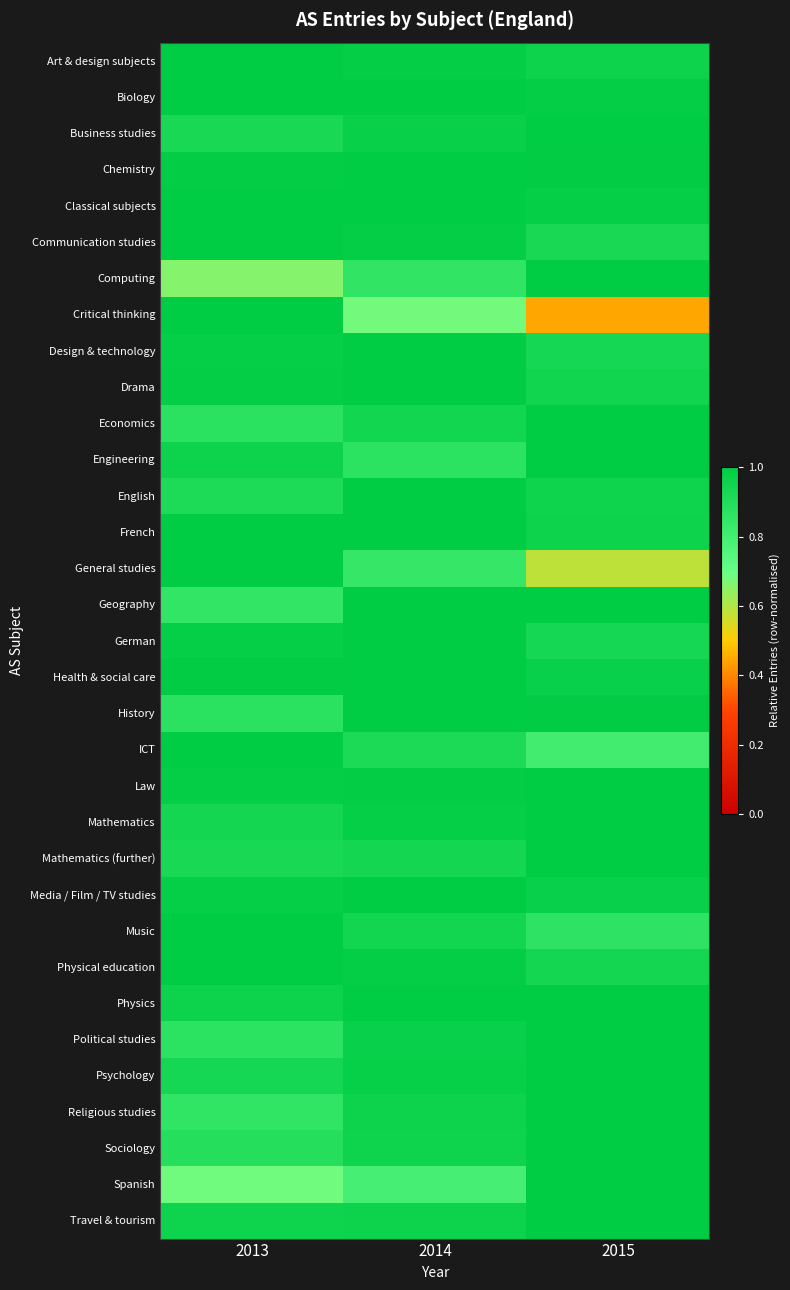

Reading left to right, extract all data points from this chart.

Art & design subjects: 2013=1.0	2014=1.0	2015=1.0
Biology: 2013=1.0	2014=1.0	2015=1.0
Business studies: 2013=0.9	2014=1.0	2015=1.0
Chemistry: 2013=1.0	2014=1.0	2015=1.0
Classical subjects: 2013=1.0	2014=1.0	2015=1.0
Communication studies: 2013=1.0	2014=1.0	2015=0.9
Computing: 2013=0.7	2014=0.9	2015=1.0
Critical thinking: 2013=1.0	2014=0.7	2015=0.4
Design & technology: 2013=1.0	2014=1.0	2015=0.9
Drama: 2013=1.0	2014=1.0	2015=0.9
Economics: 2013=0.9	2014=0.9	2015=1.0
Engineering: 2013=1.0	2014=0.9	2015=1.0
English: 2013=0.9	2014=1.0	2015=1.0
French: 2013=1.0	2014=1.0	2015=1.0
General studies: 2013=1.0	2014=0.8	2015=0.6
Geography: 2013=0.9	2014=1.0	2015=1.0
German: 2013=1.0	2014=1.0	2015=0.9
Health & social care: 2013=1.0	2014=1.0	2015=1.0
History: 2013=0.9	2014=1.0	2015=1.0
ICT: 2013=1.0	2014=0.9	2015=0.8
Law: 2013=1.0	2014=1.0	2015=1.0
Mathematics: 2013=0.9	2014=1.0	2015=1.0
Mathematics (further): 2013=0.9	2014=0.9	2015=1.0
Media / Film / TV studies: 2013=1.0	2014=1.0	2015=1.0
Music: 2013=1.0	2014=0.9	2015=0.9
Physical education: 2013=1.0	2014=1.0	2015=0.9
Physics: 2013=1.0	2014=1.0	2015=1.0
Political studies: 2013=0.9	2014=1.0	2015=1.0
Psychology: 2013=0.9	2014=1.0	2015=1.0
Religious studies: 2013=0.9	2014=1.0	2015=1.0
Sociology: 2013=0.9	2014=1.0	2015=1.0
Spanish: 2013=0.7	2014=0.8	2015=1.0
Travel & tourism: 2013=1.0	2014=1.0	2015=1.0